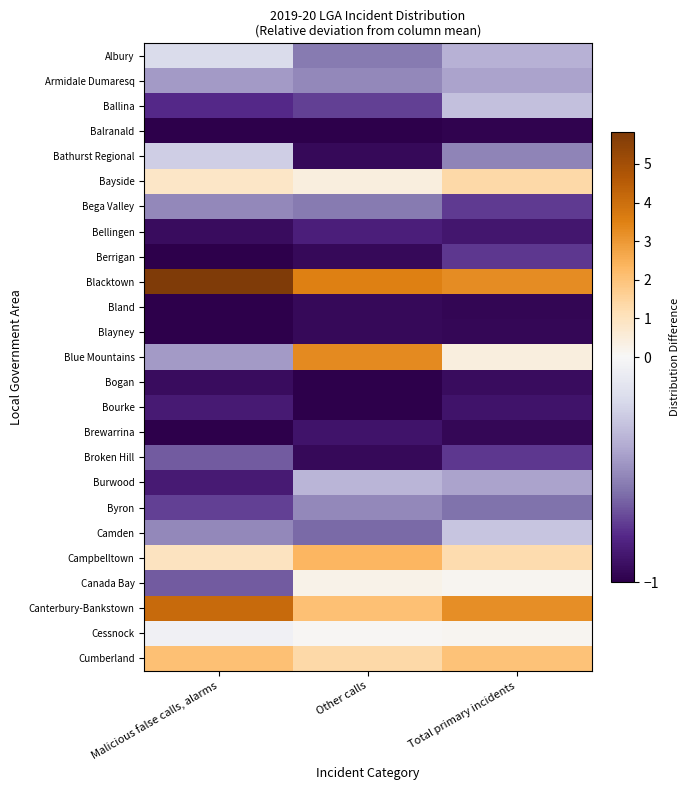

List the series in order of their peak value, lowest first.

Balranald, Bland, Blayney, Bogan, Brewarrina, Bourke, Bellingen, Berrigan, Broken Hill, Bega Valley, Byron, Armidale Dumaresq, Burwood, Ballina, Camden, Bathurst Regional, Albury, Cessnock, Canada Bay, Bayside, Cumberland, Campbelltown, Blue Mountains, Canterbury-Bankstown, Blacktown